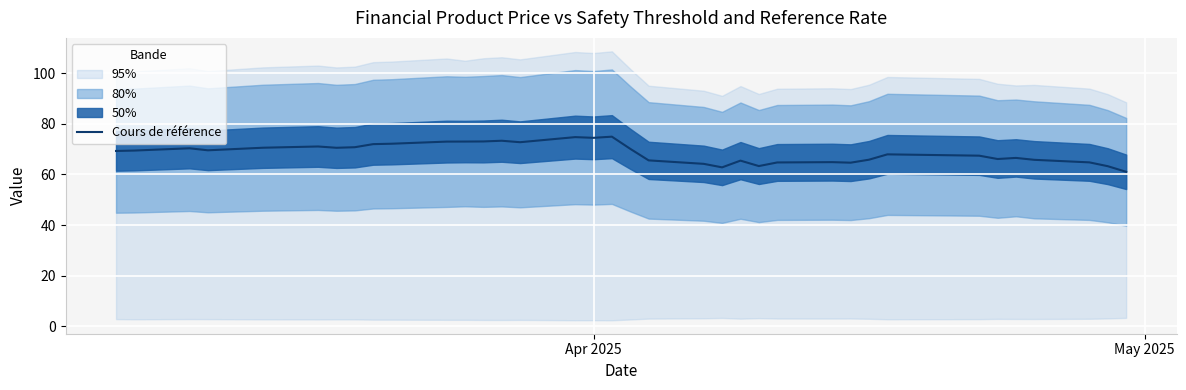

How many points are lower than both their immediate neighbors (excluding endpoints)?

8